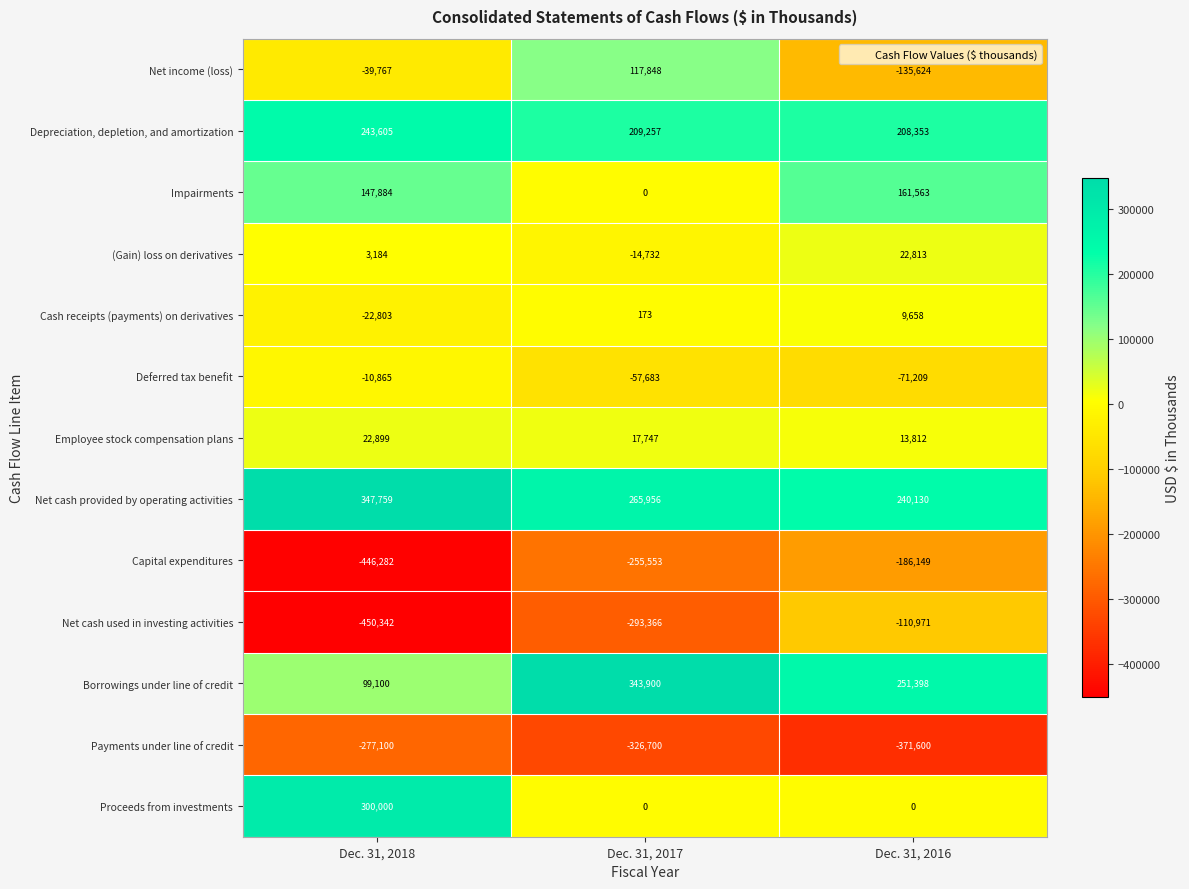

What is the difference between the highest and lowest values at Dec. 31, 2017?

670600